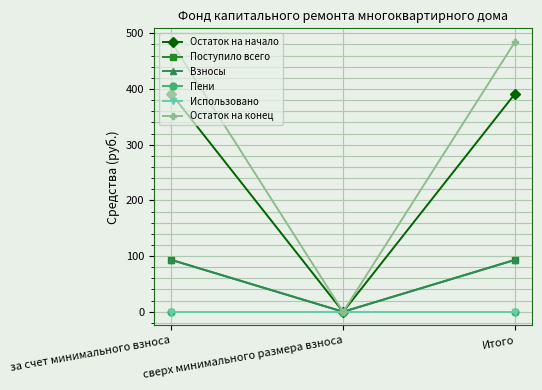

How many lines are shown in the chart?

6